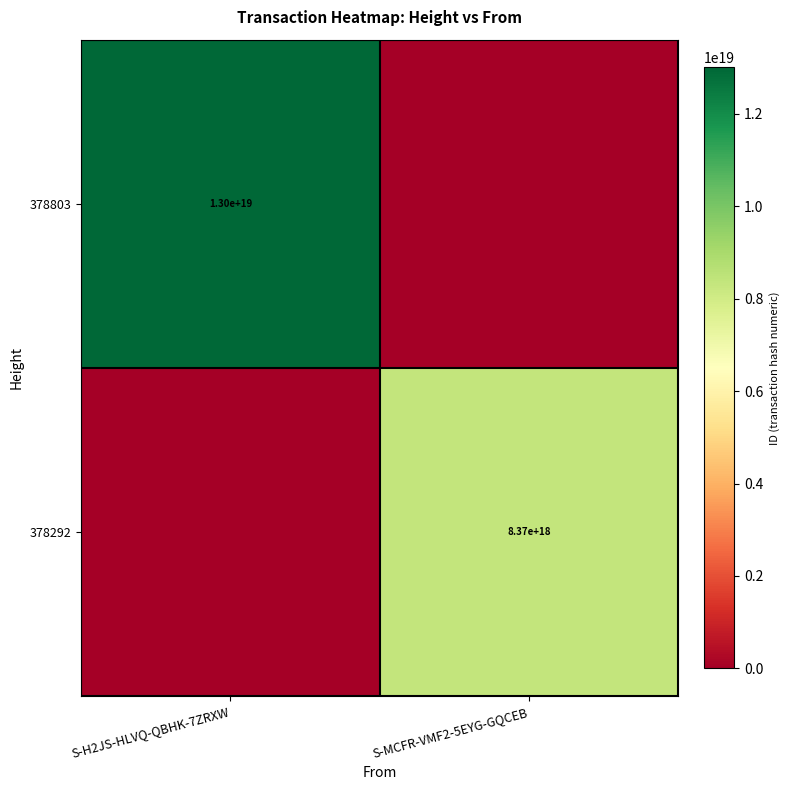

The value of 378292 at S-MCFR-VMF2-5EYG-GQCEB is 13711382461356304384. True or false?

False